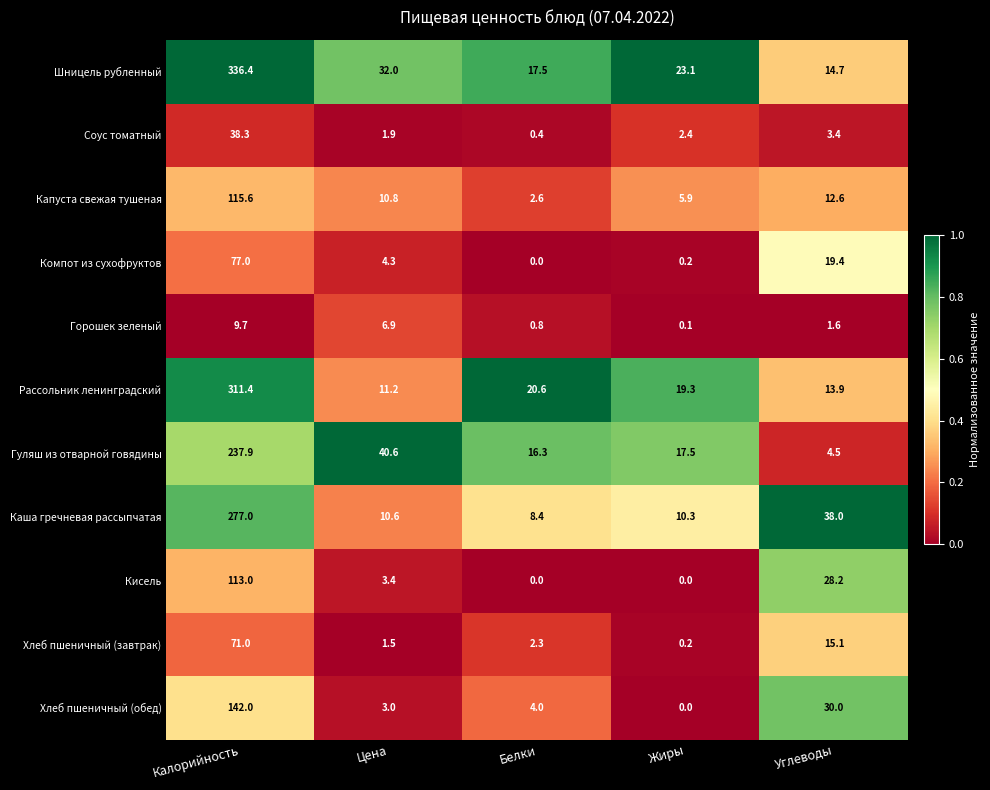

True or false: Капуста свежая тушеная has a value of 5.9 at Жиры.

True